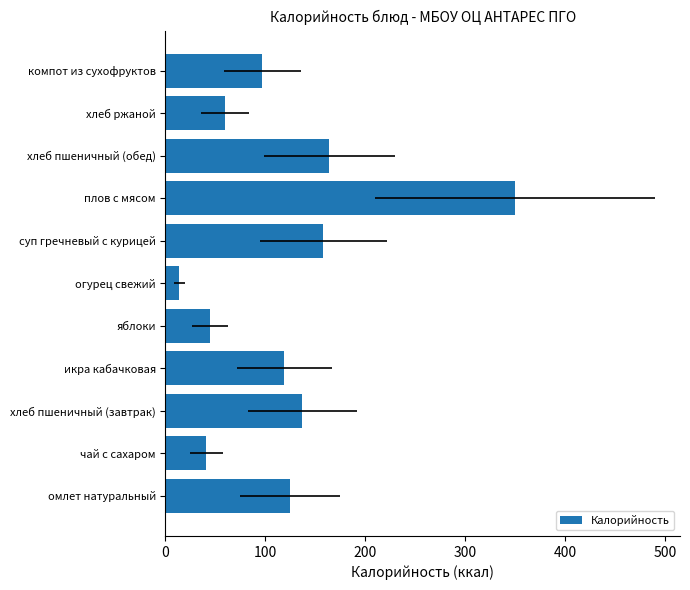

What is the maximum value shown in the chart?

350